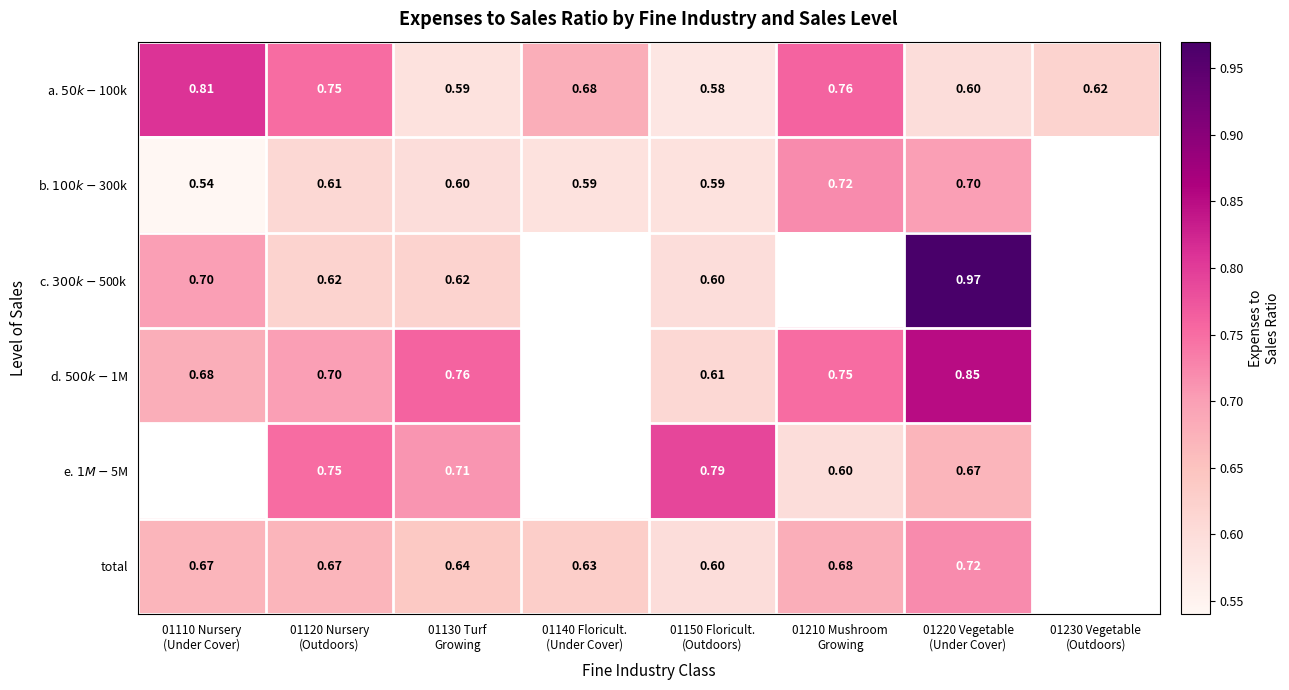

How many data points does each series have?

8